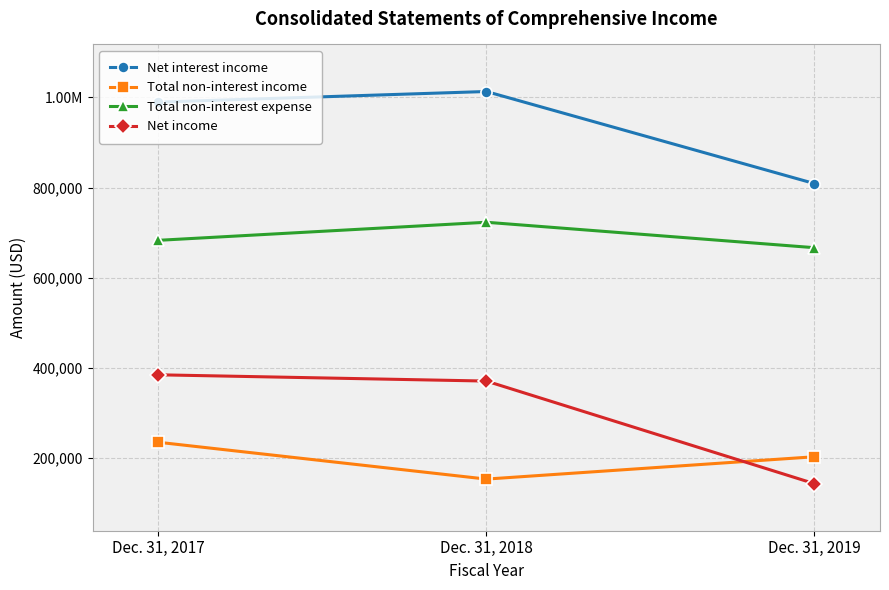

At which label does Total non-interest expense reach its minimum?

Dec. 31, 2019